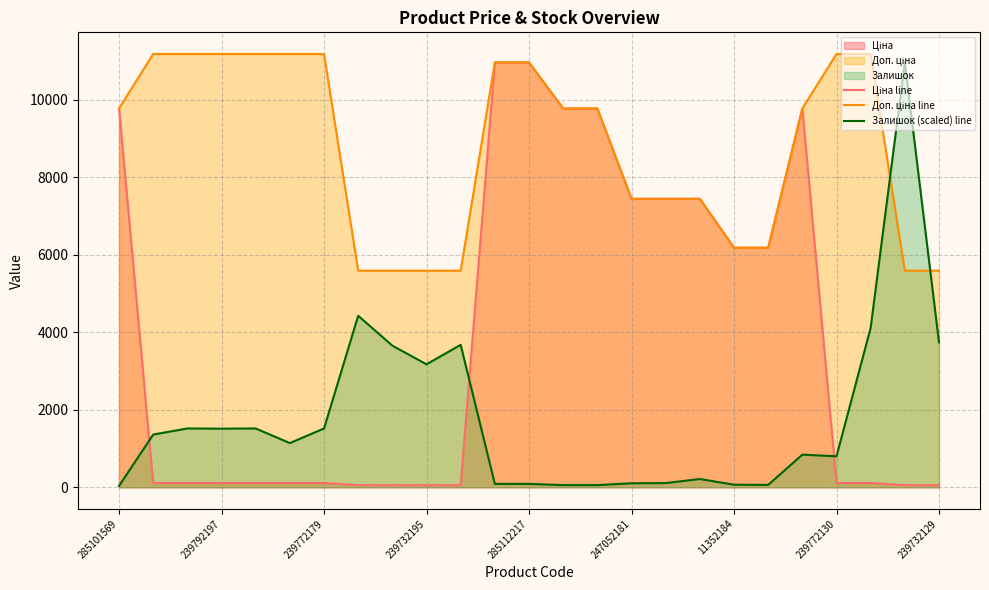

What is the spread (max minus min) of values at 239772130?

11070.2